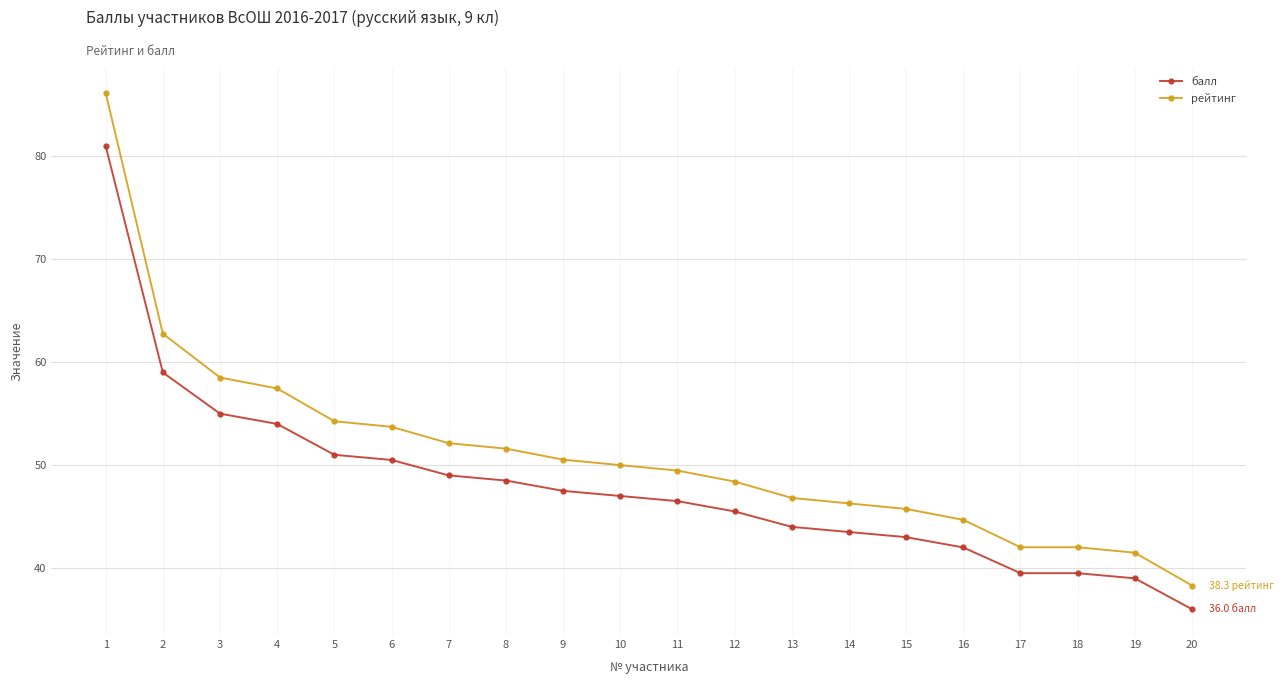

What is the difference between the second highest and minimum values in the рейтинг series?

24.5